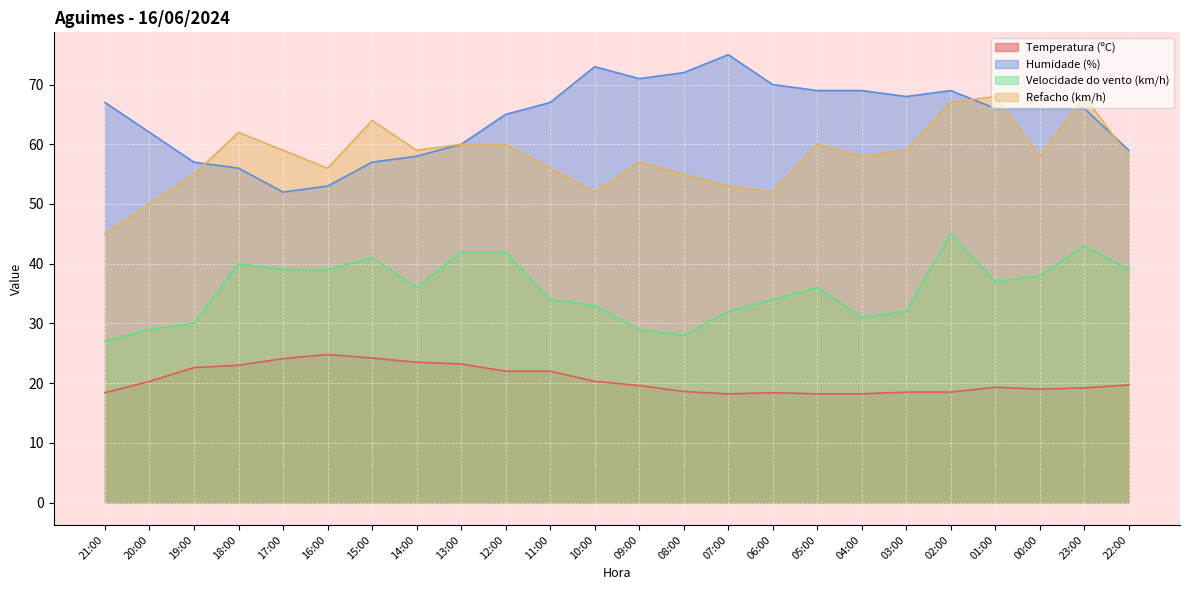

What is the minimum value for Refacho (km/h)?

45.0